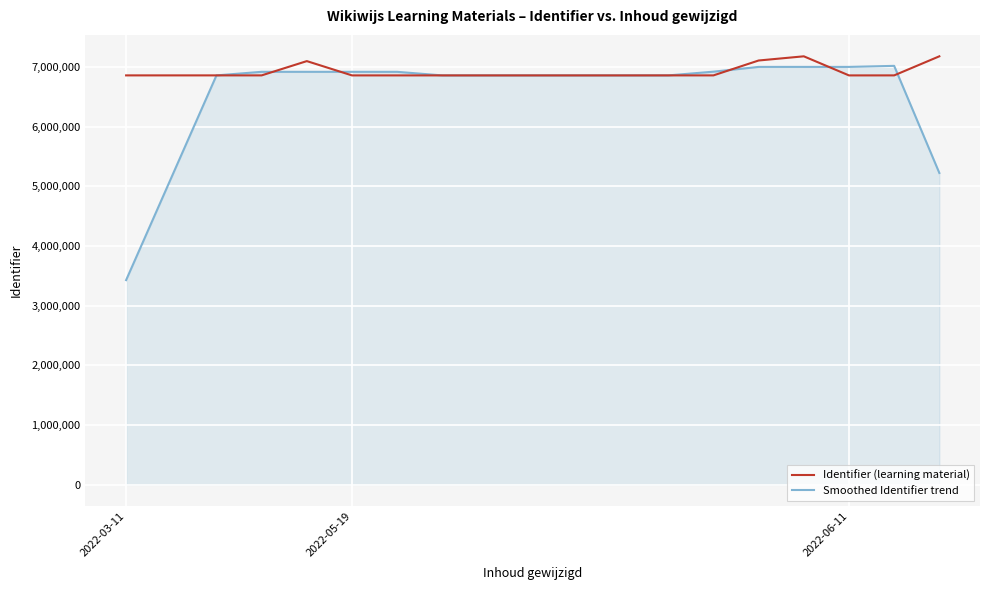

What are all the series names shown in the legend?

Identifier (learning material), Smoothed Identifier trend